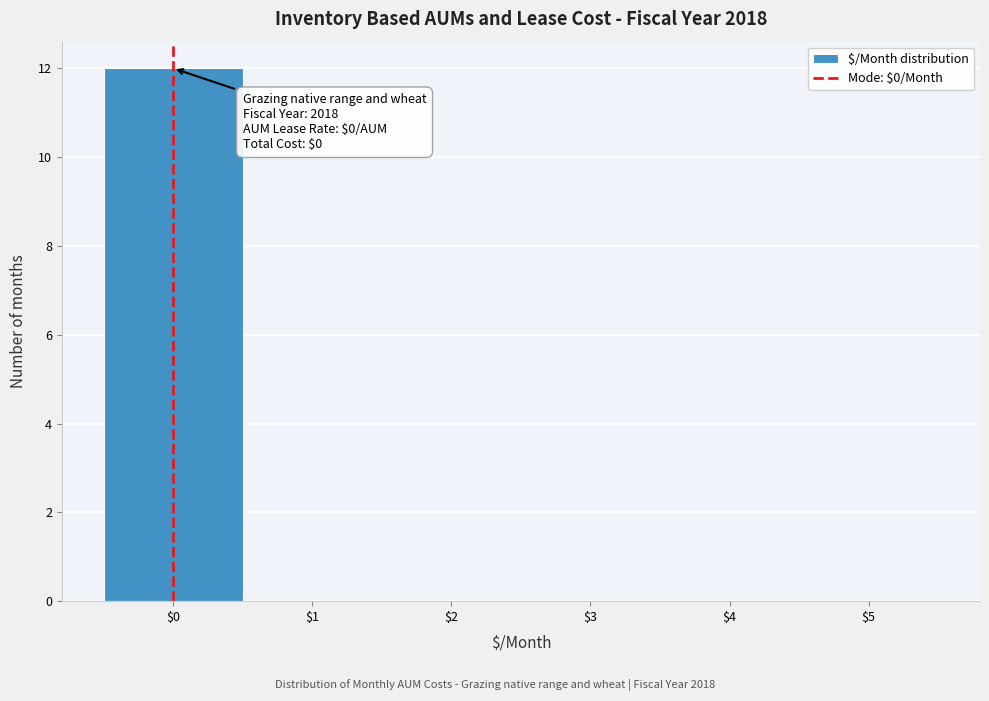

Over which range of the x-axis is the bar tallest?

-0.5 to 0.5